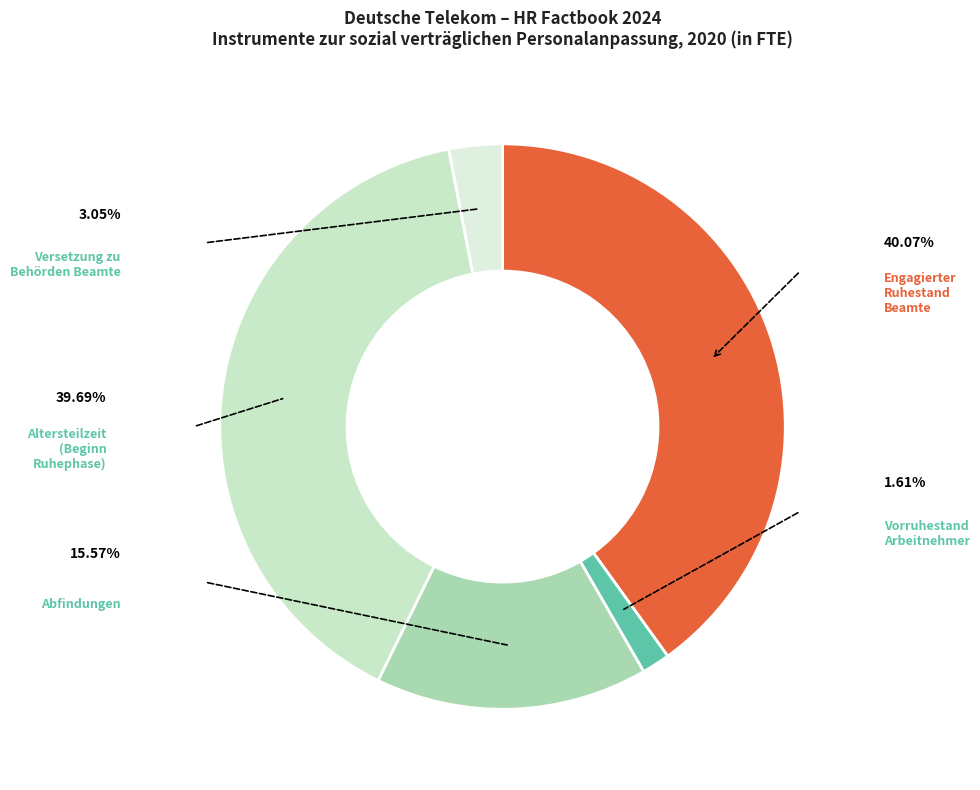

What percentage do Altersteilzeit (Beginn Ruhephase) and Engagierter Ruhestand Beamte together represent?

79.8%